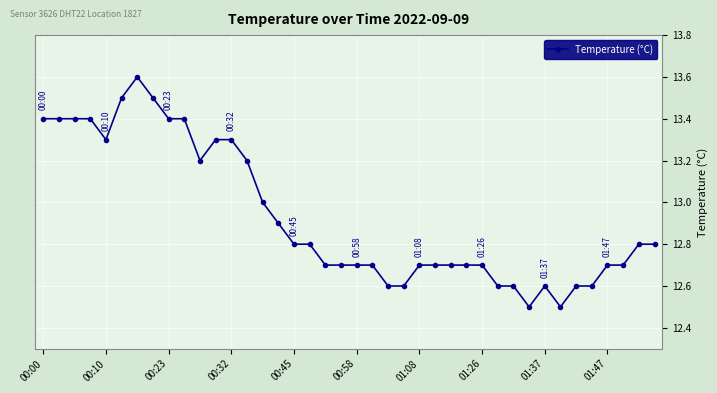

What is the average value?

12.9